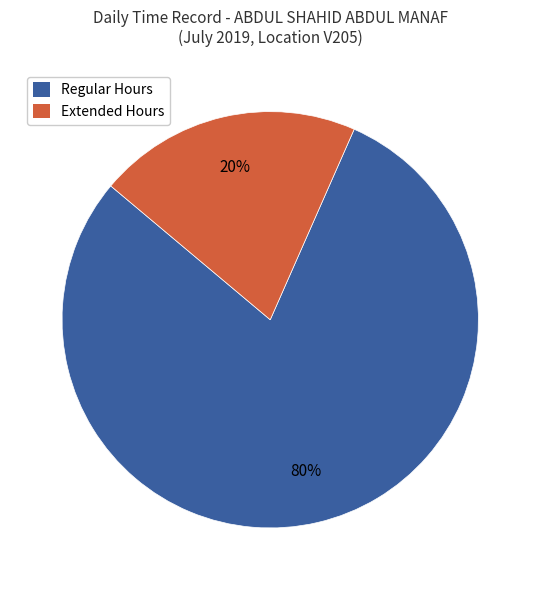

Does any single category account for the majority?

Yes